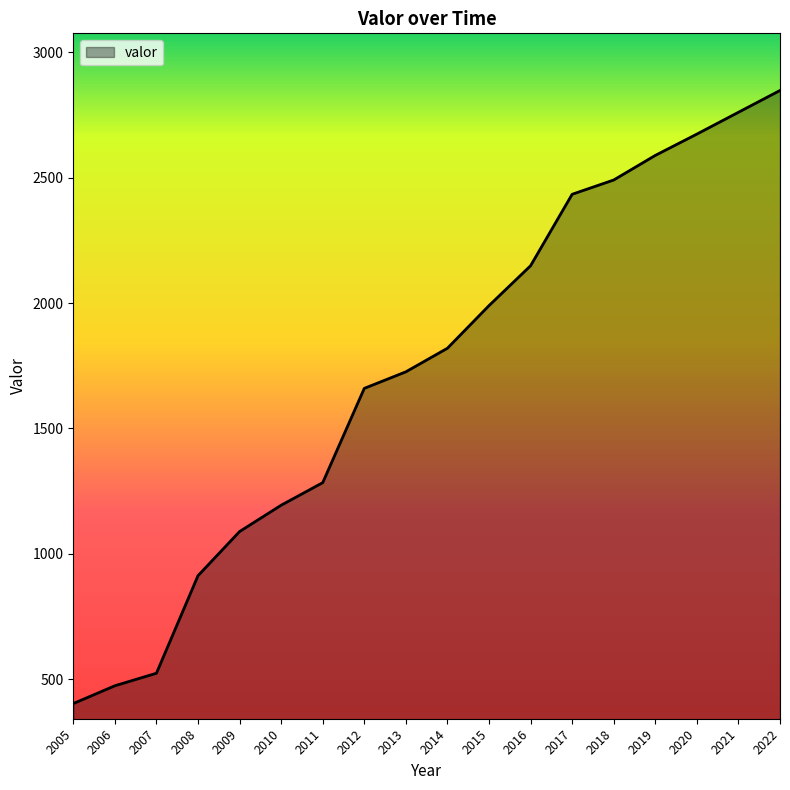

What is the difference between the maximum and minimum values?

2445